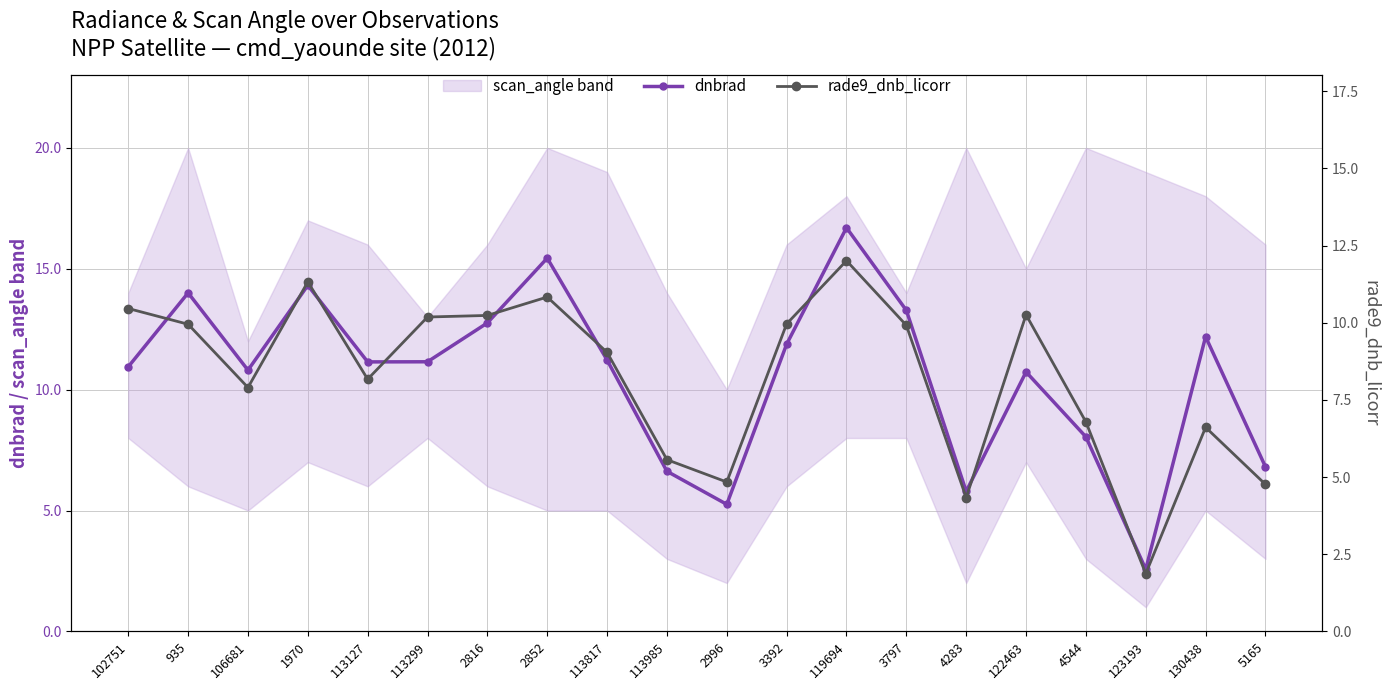

Reading left to right, list all the values displayed in this chart.

dnbrad: 102751=10.9	935=14.0	106681=10.8	1970=14.3	113127=11.1	113299=11.2	2816=12.8	2852=15.4	113817=11.2	113985=6.6	2996=5.3	3392=11.9	119694=16.7	3797=13.3	4283=5.8	122463=10.7	4544=8.0	123193=2.6	130438=12.2	5165=6.8
rade9_dnb_licorr: 102751=10.5	935=10.0	106681=7.9	1970=11.3	113127=8.2	113299=10.2	2816=10.2	2852=10.8	113817=9.0	113985=5.6	2996=4.8	3392=10.0	119694=12.0	3797=9.9	4283=4.3	122463=10.3	4544=6.8	123193=1.9	130438=6.6	5165=4.8